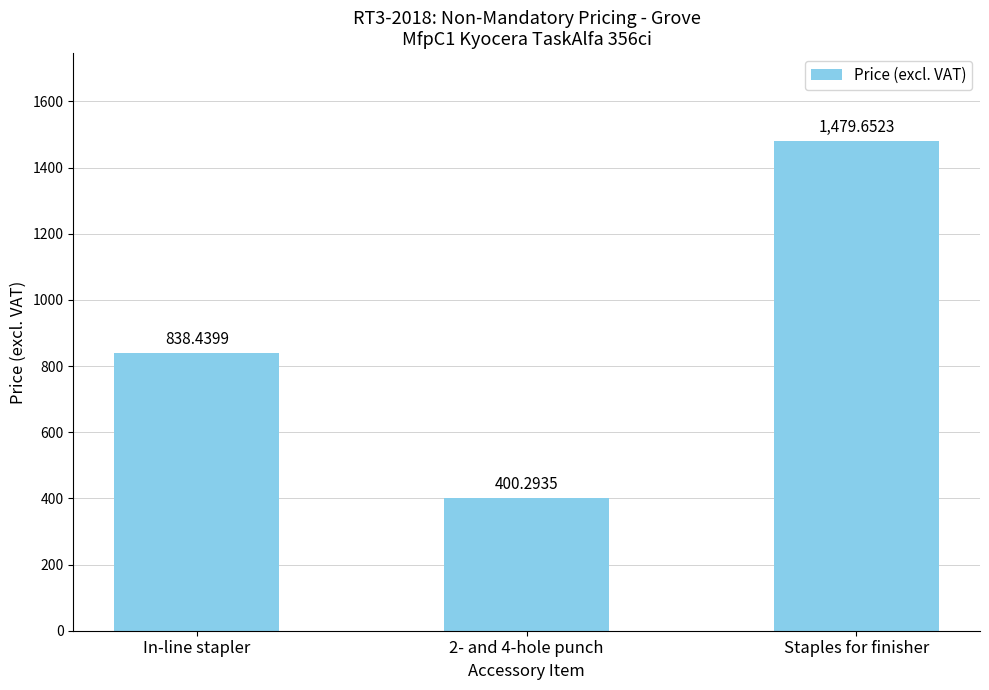

What is the sum of the values at Staples for finisher and 2- and 4-hole punch?

1879.9